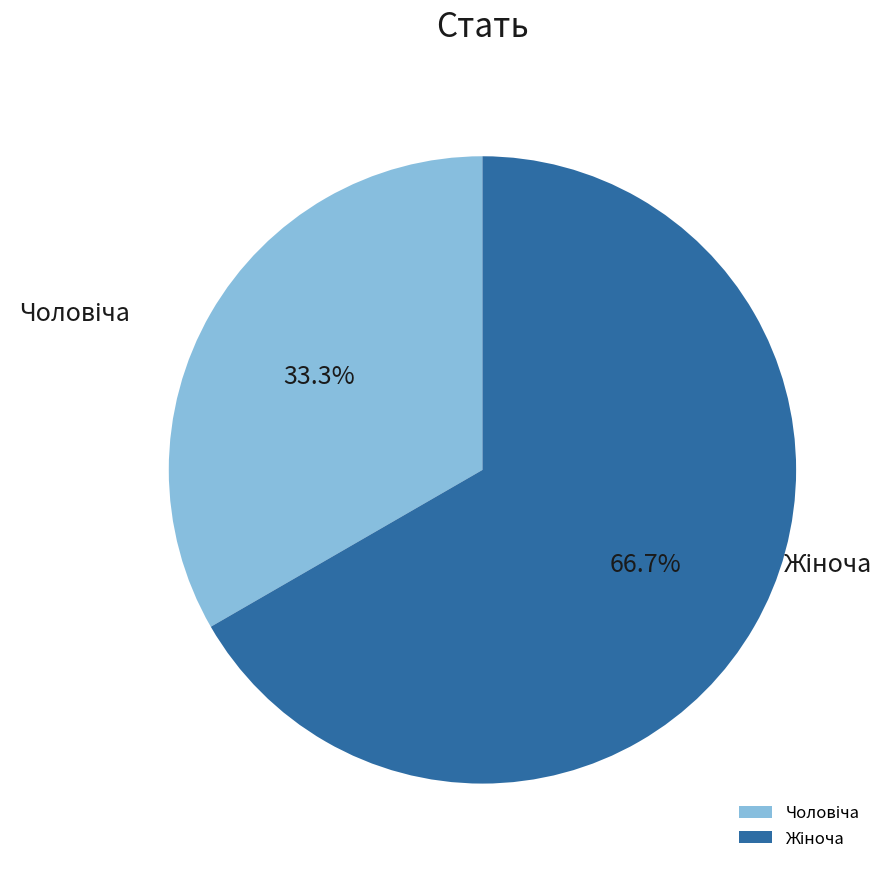

To the nearest percent, what is the difference between the largest and smallest slice percentages?

33%